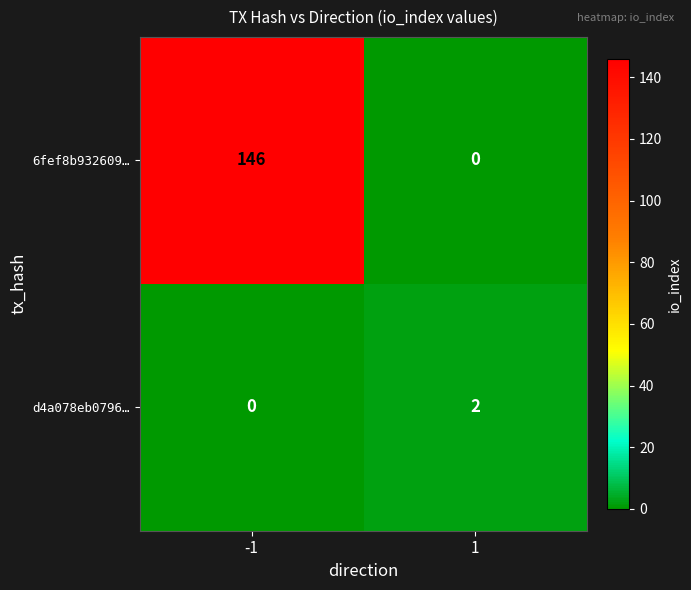

Reading left to right, transcribe all the data shown in this chart.

6fef8b932609…: 146	0
d4a078eb0796…: 0	2